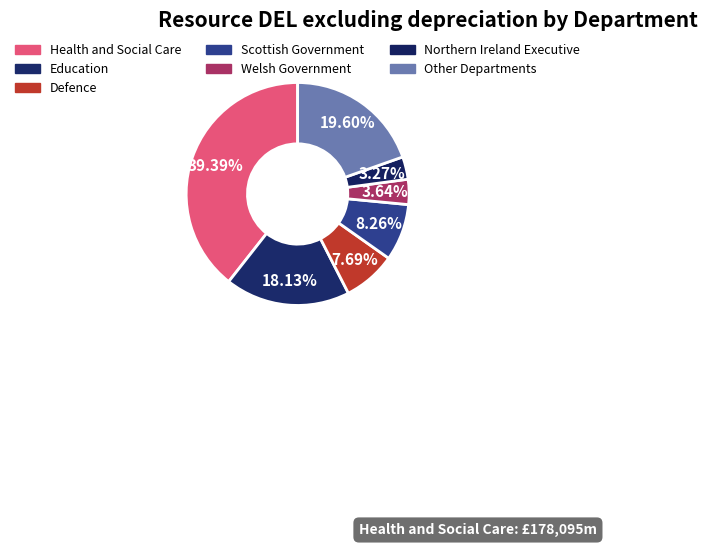

Rank the categories by value from lowest to highest.

Northern Ireland Executive, Welsh Government, Defence, Scottish Government, Education, Other Departments, Health and Social Care